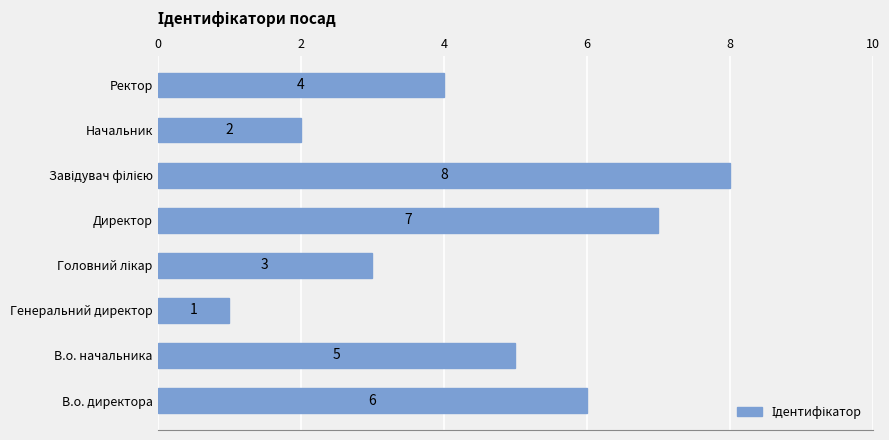

What is the sum of all values?

36